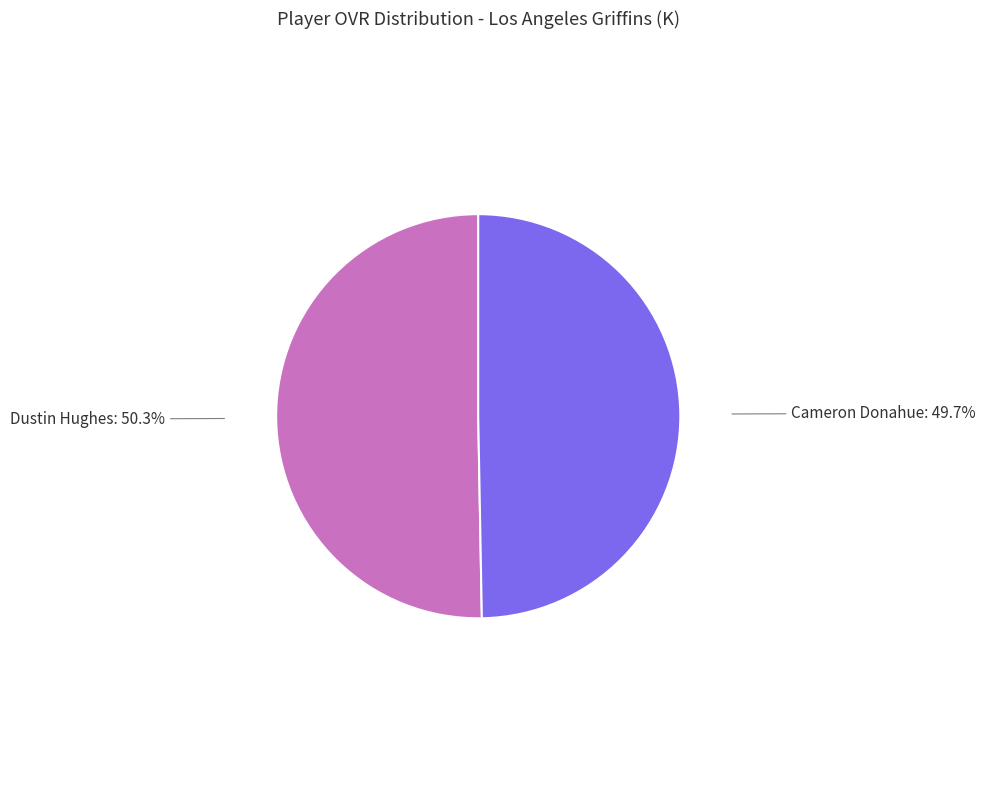

What is the total percentage of Cameron Donahue and Dustin Hughes?

100.0%